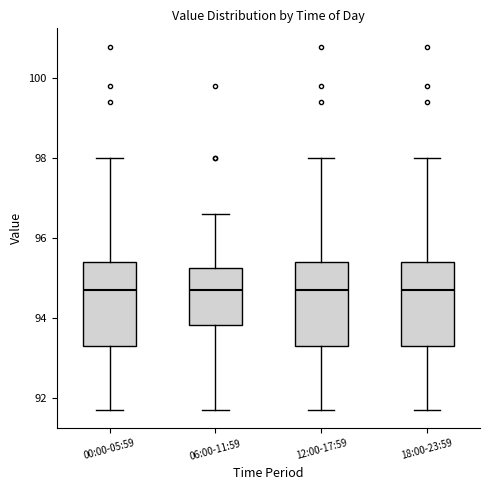

Reading left to right, read every box against the y-axis: the position of its median line, the range the box covers, and the ends of its whiskers. The values are not printed on the chart, so give them approximately, as read against the axis.

00:00-05:59: median 94.8, box 93.4 to 95.4, whiskers 91.8 to 98.0
06:00-11:59: median 94.8, box 93.8 to 95.2, whiskers 91.8 to 96.6
12:00-17:59: median 94.8, box 93.4 to 95.4, whiskers 91.8 to 98.0
18:00-23:59: median 94.8, box 93.4 to 95.4, whiskers 91.8 to 98.0